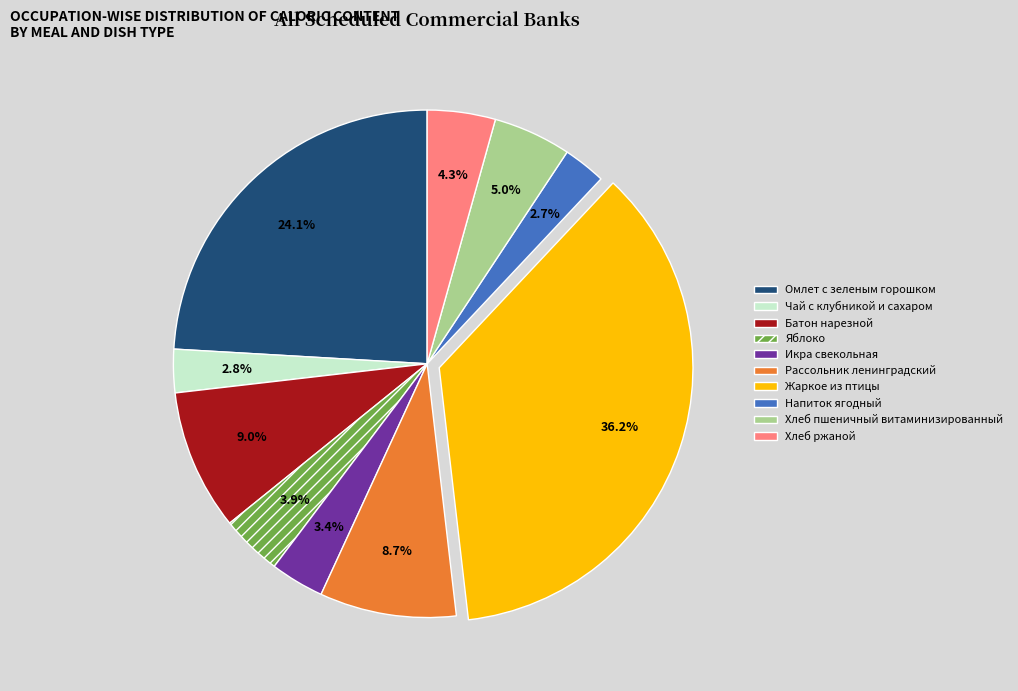

To the nearest percent, what is the combined percentage of Яблоко and Хлеб пшеничный витаминизированный?

9%